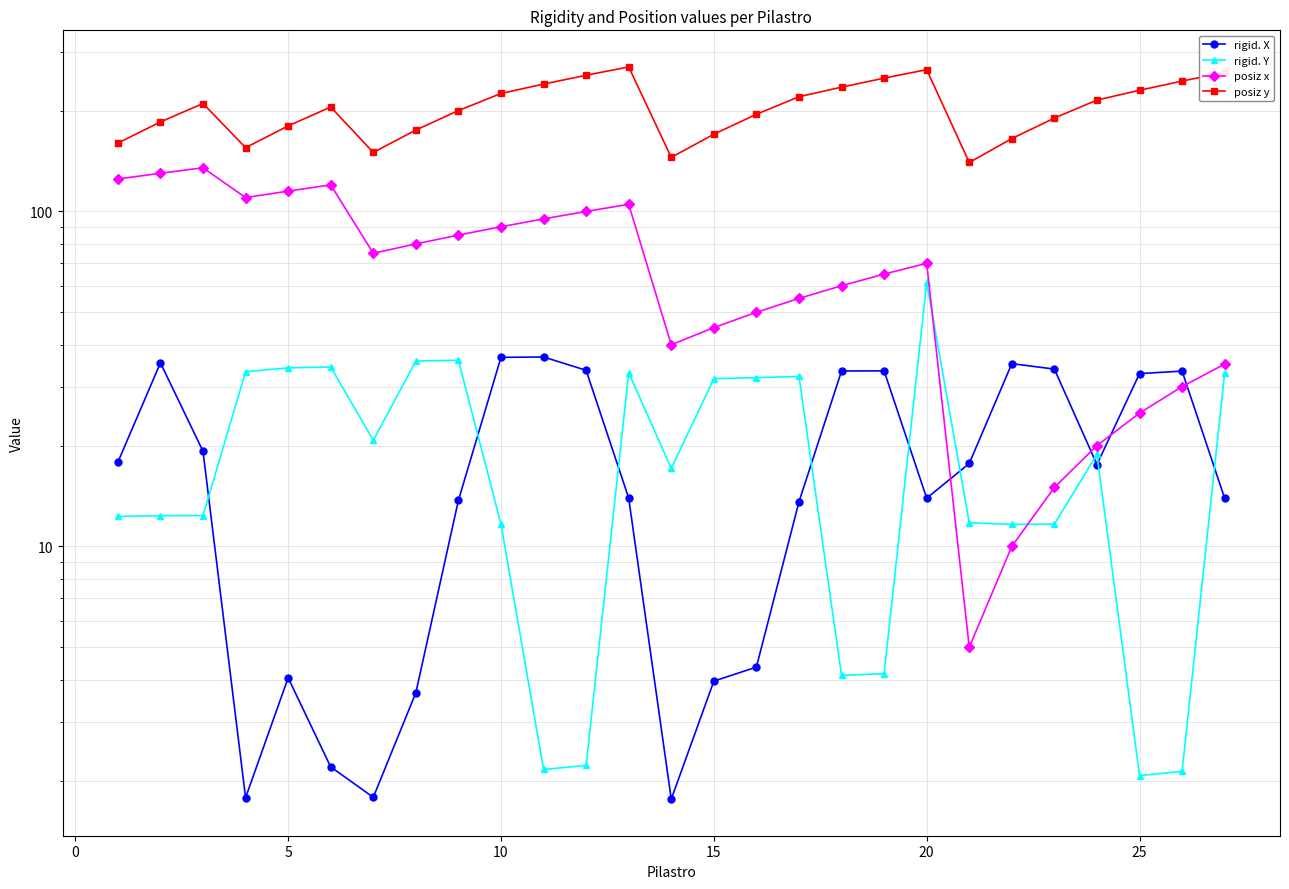

True or false: posiz y and posiz x intersect in this chart.

False